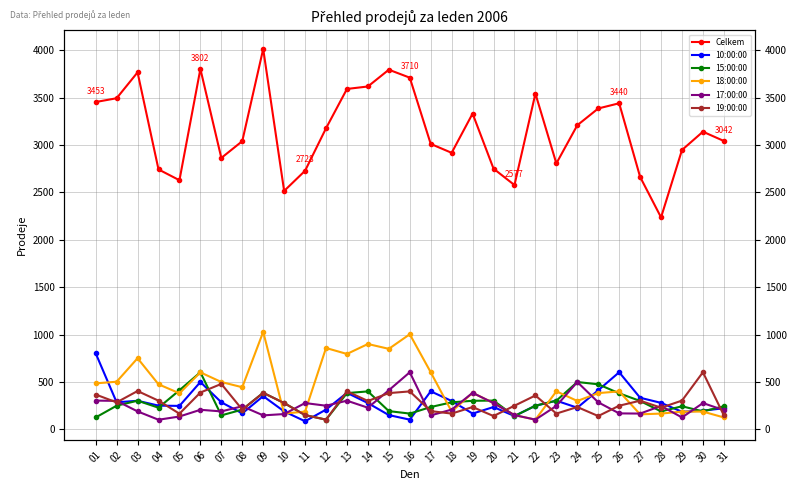

Which series has the widest spread of values?

Celkem